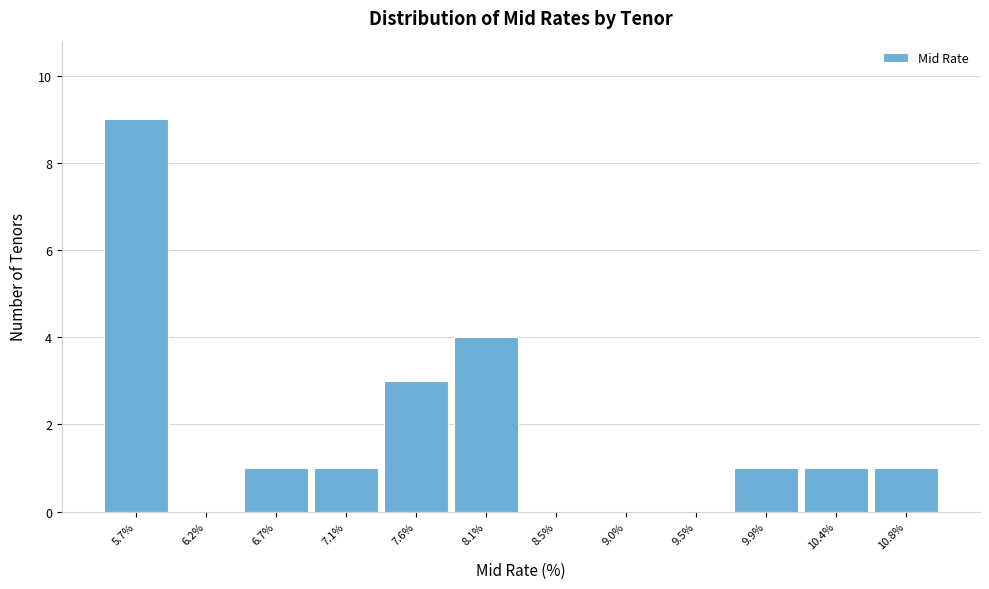

Reading left to right, list all the values displayed in this chart.

5.7%=9	6.2%=0	6.7%=1	7.1%=1	7.6%=3	8.1%=4	8.5%=0	9.0%=0	9.5%=0	9.9%=1	10.4%=1	10.8%=1